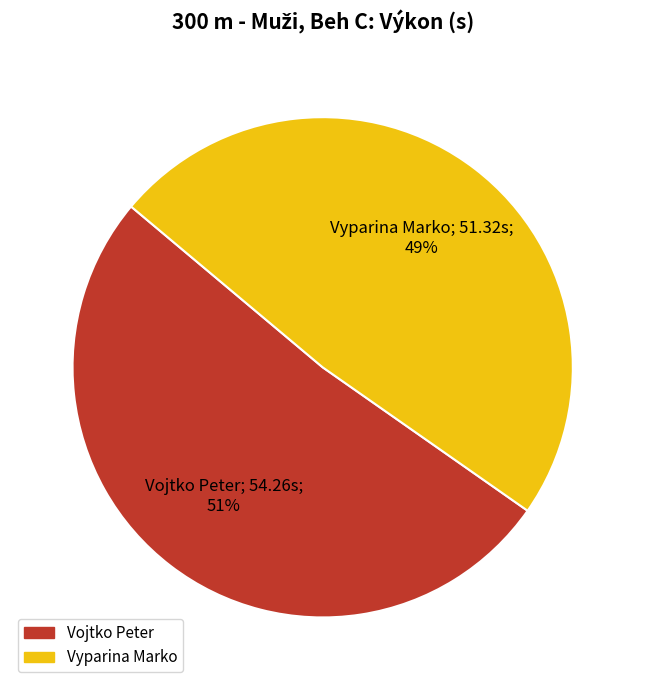

Count the number of slices in the pie.

2